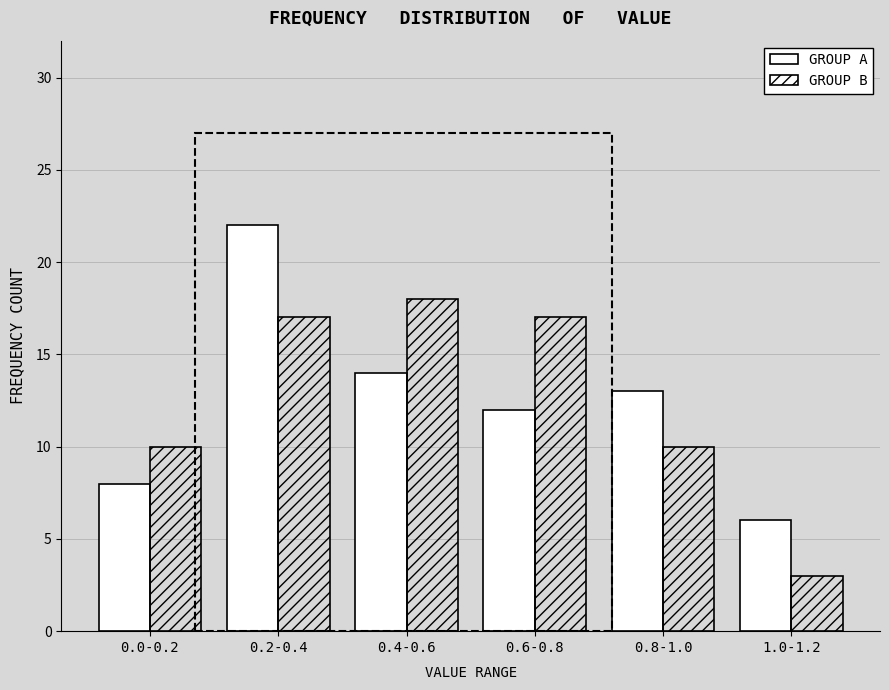

Reading left to right, what are all the values shown in this chart?

GROUP A: 8	22	14	12	13	6
GROUP B: 10	17	18	17	10	3